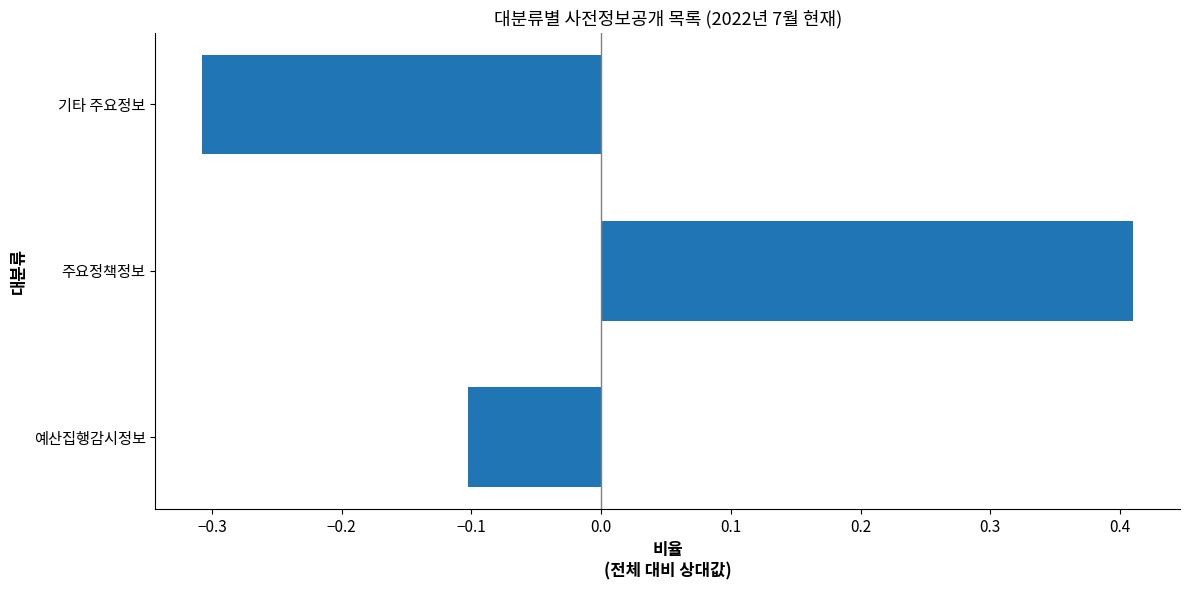

Count the number of data series in this chart.

1